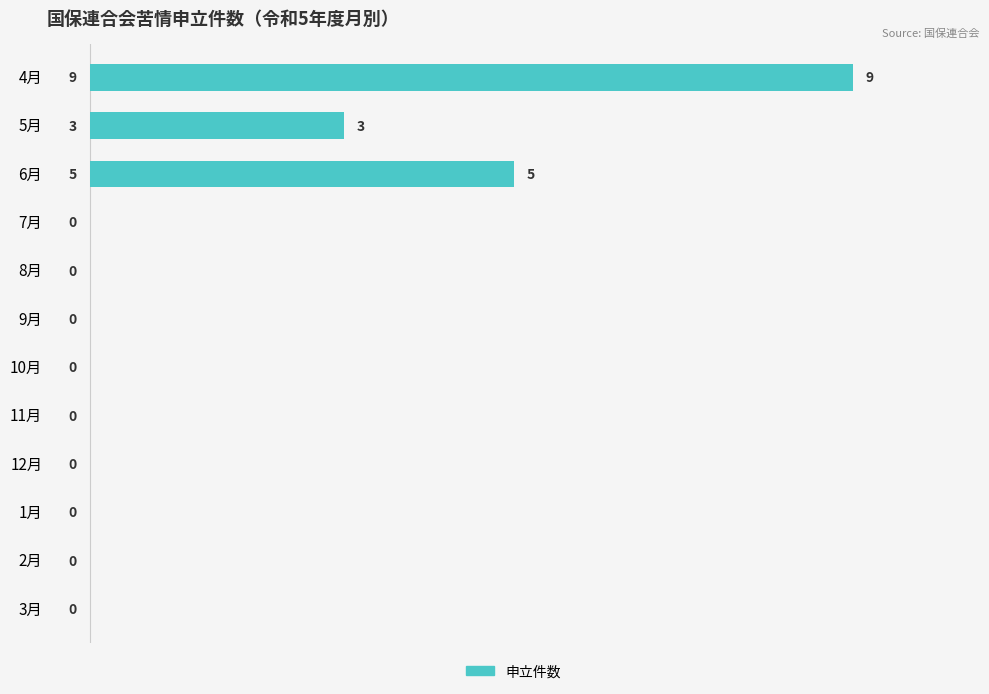

The value at 1月 is -3. True or false?

False